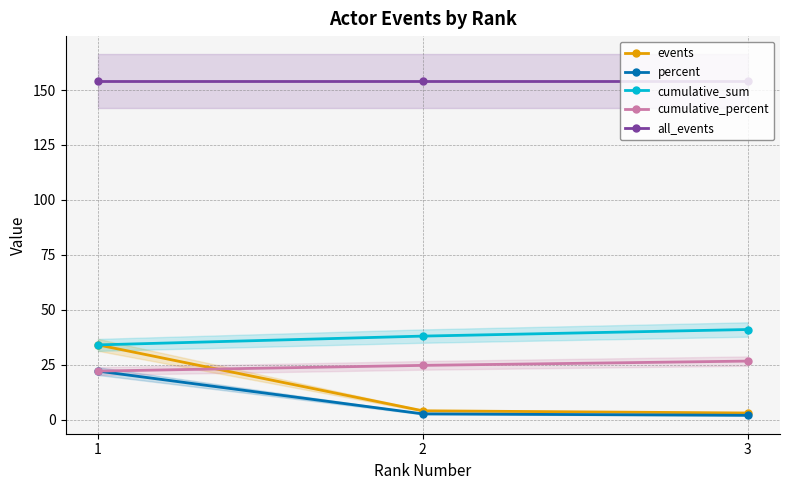

Read the cumulative_percent value at 1.

22.1